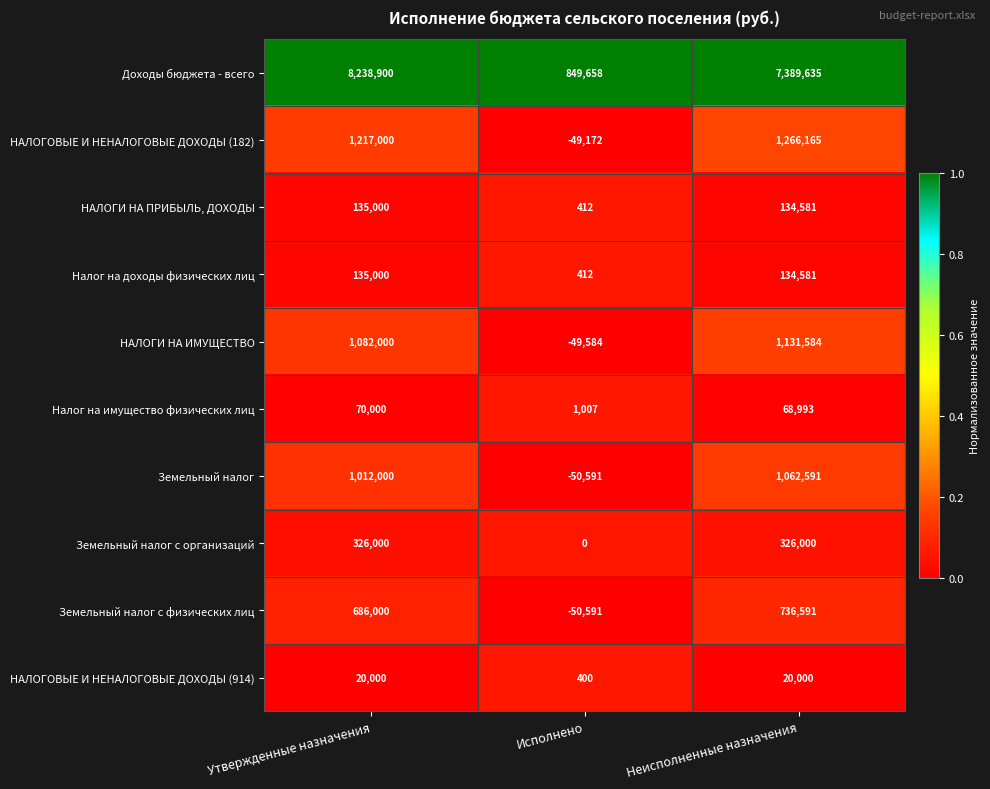

What is the difference between the Земельный налог с организаций values at Утвержденные назначения and Исполнено?

326000